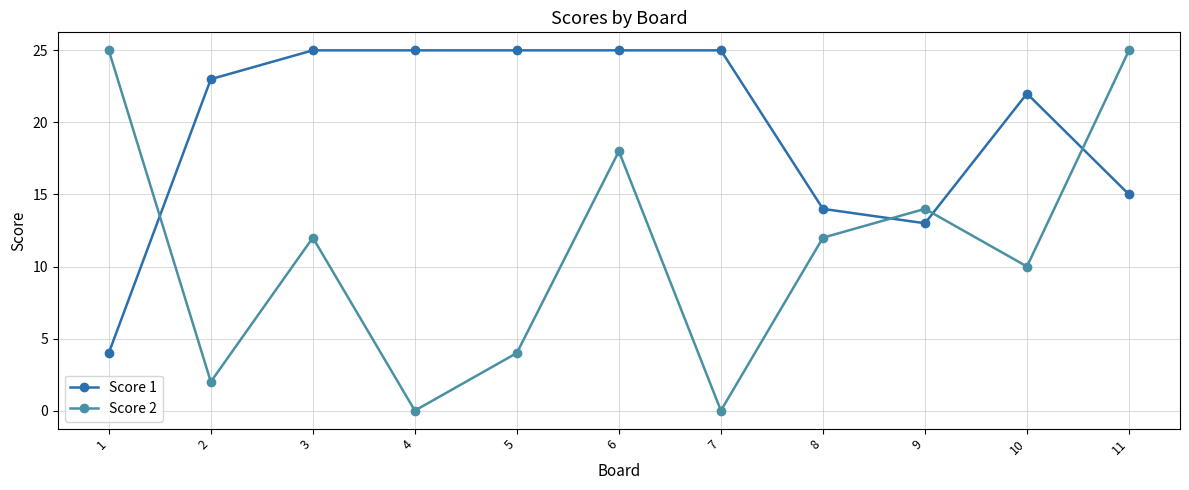

Reading right to left, list all the values displayed in this chart.

Score 1: 15	22	13	14	25	25	25	25	25	23	4
Score 2: 25	10	14	12	0	18	4	0	12	2	25